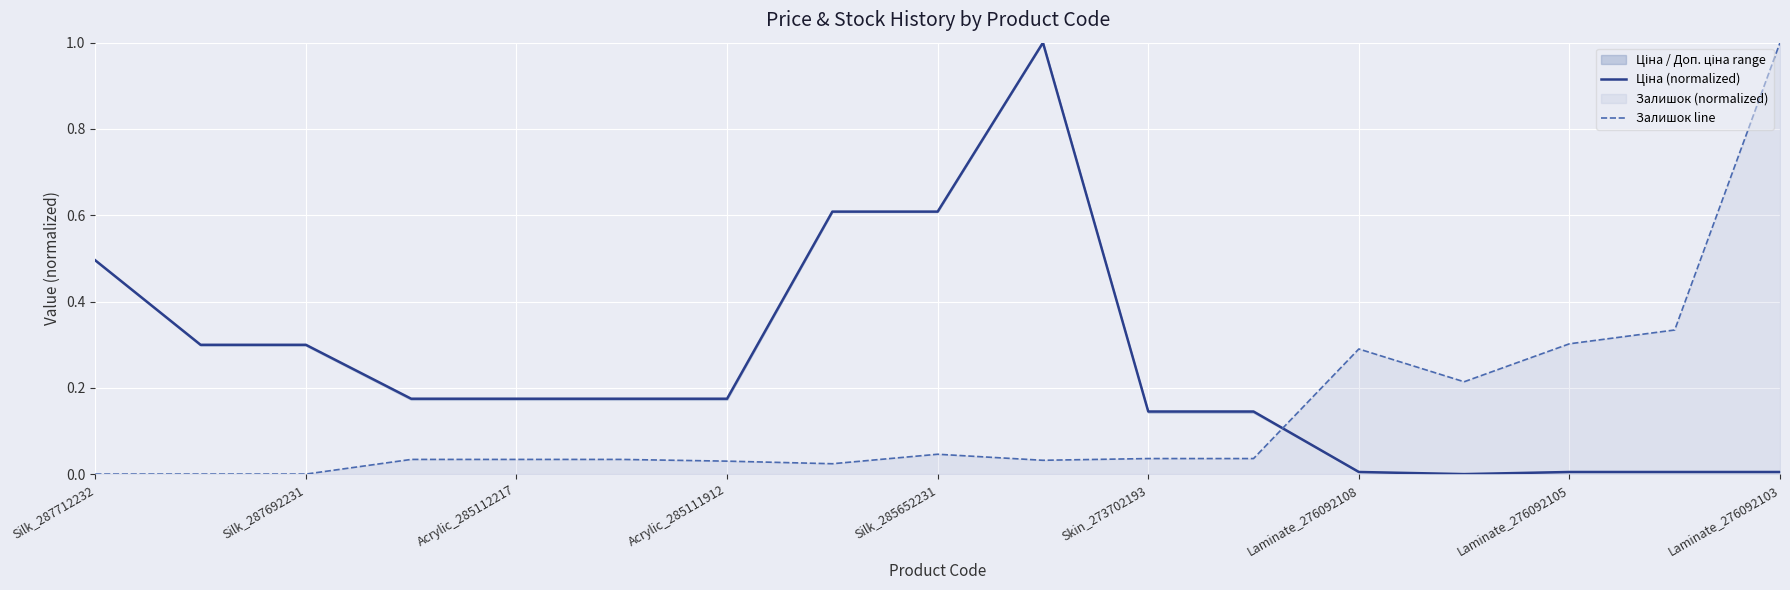

Which category has the highest value in the Залишок line series?

Laminate_276092103